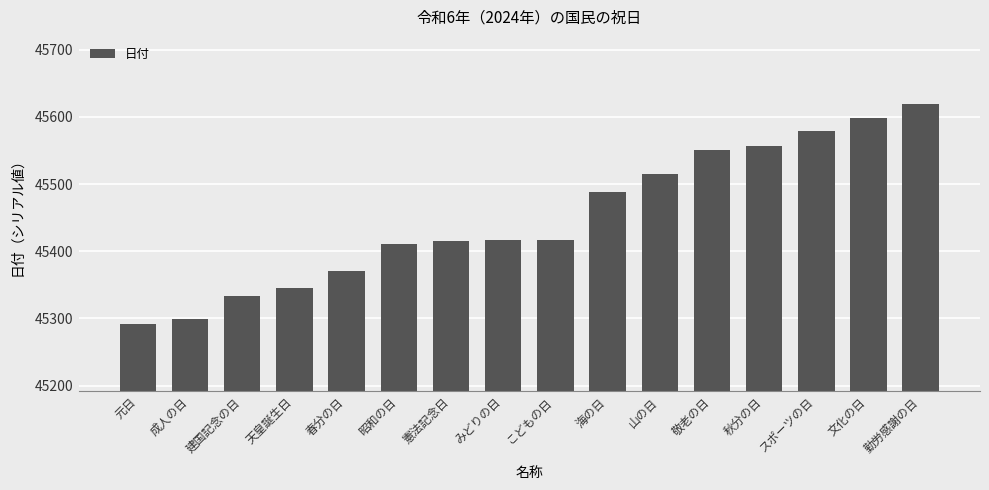

What is the sum of all values?

727207